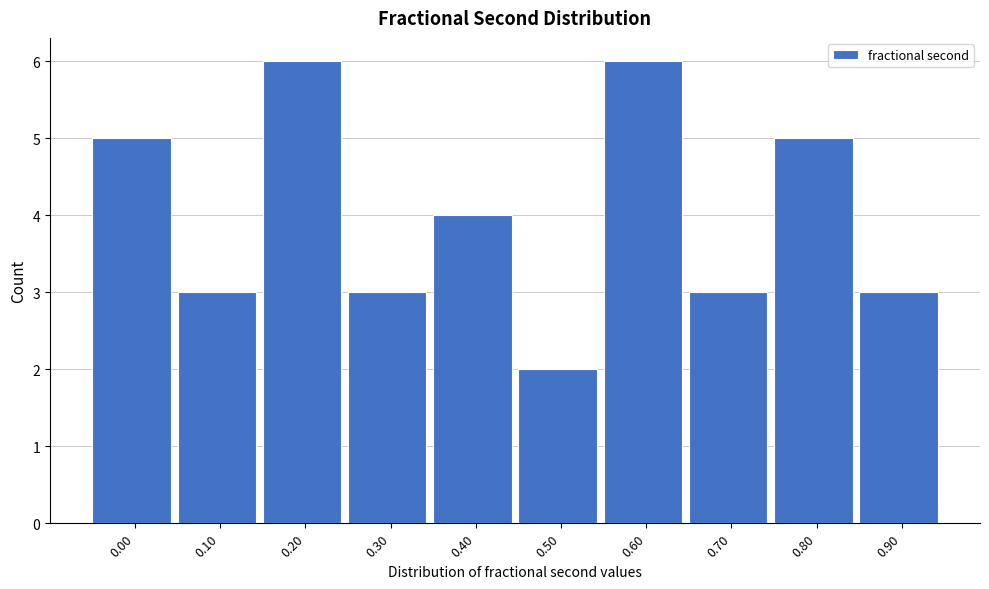

Reading left to right, list all the values displayed in this chart.

0.00=5	0.10=3	0.20=6	0.30=3	0.40=4	0.50=2	0.60=6	0.70=3	0.80=5	0.90=3